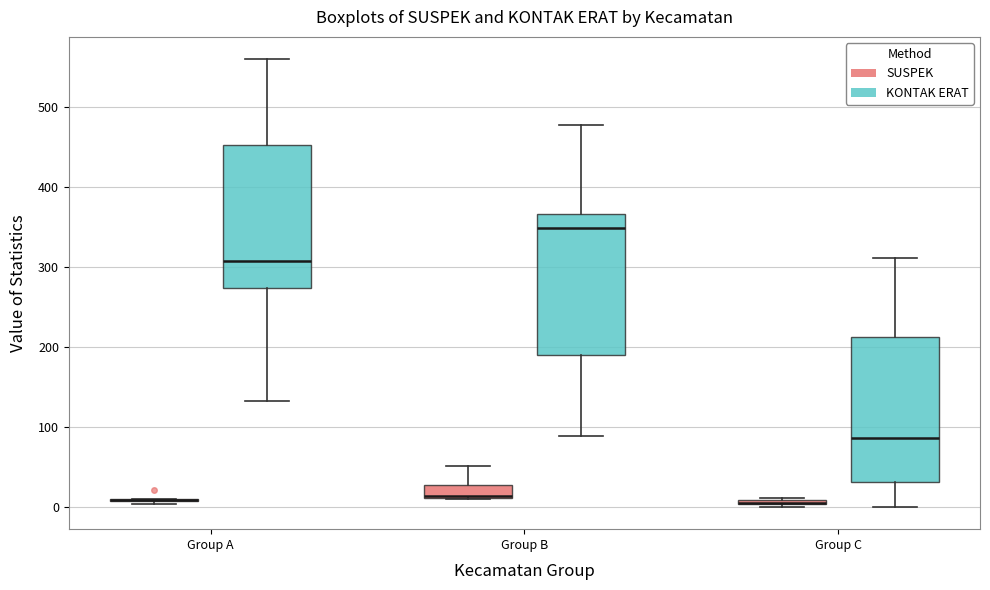

Where is the lower edge of the box for Group C (SUSPEK) on the y-axis? The values are not printed on the chart, so give them approximately, as read against the axis.

0